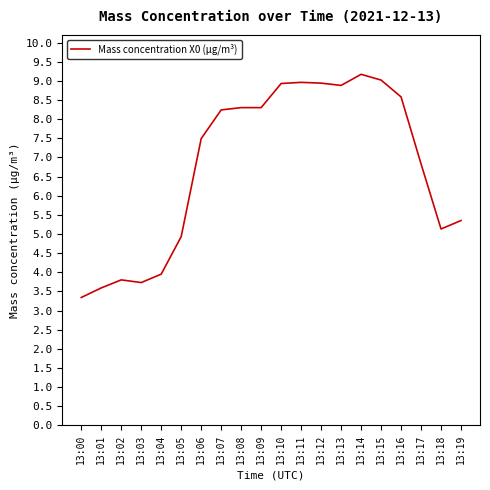

How many lines are shown in the chart?

1